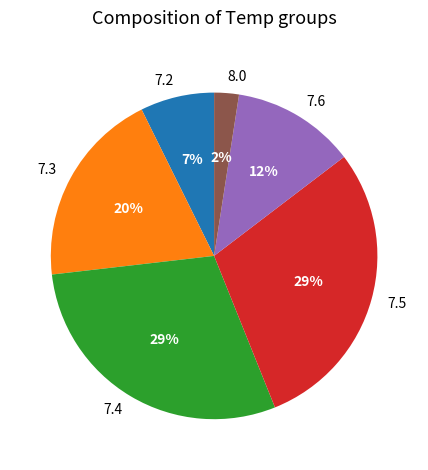

Which has a higher value, 7.5 or 8.0?

7.5